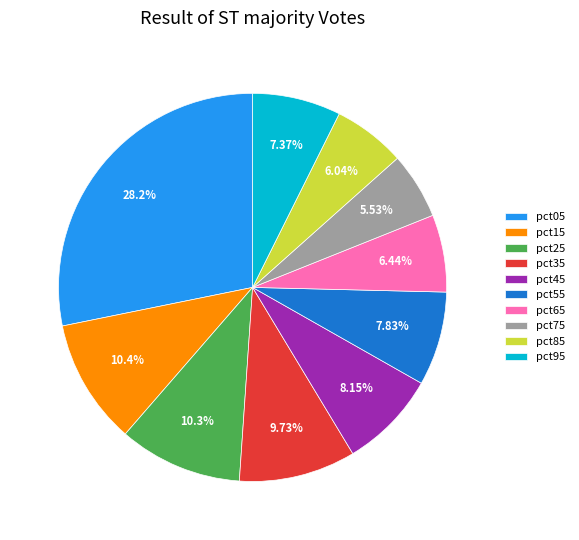

What is the smallest slice in the pie chart?

pct75